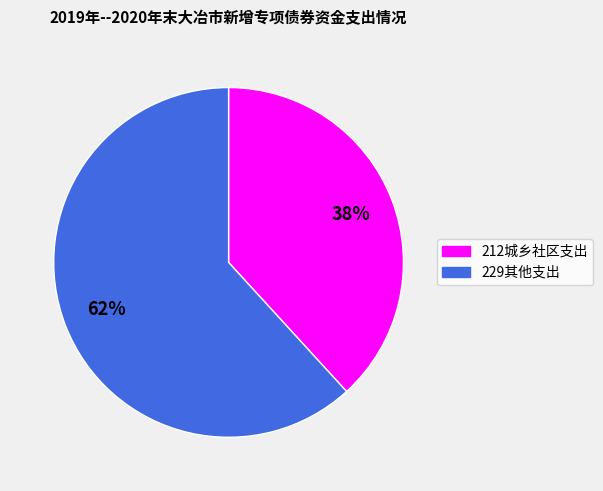

What is the largest slice in the pie chart?

229其他支出